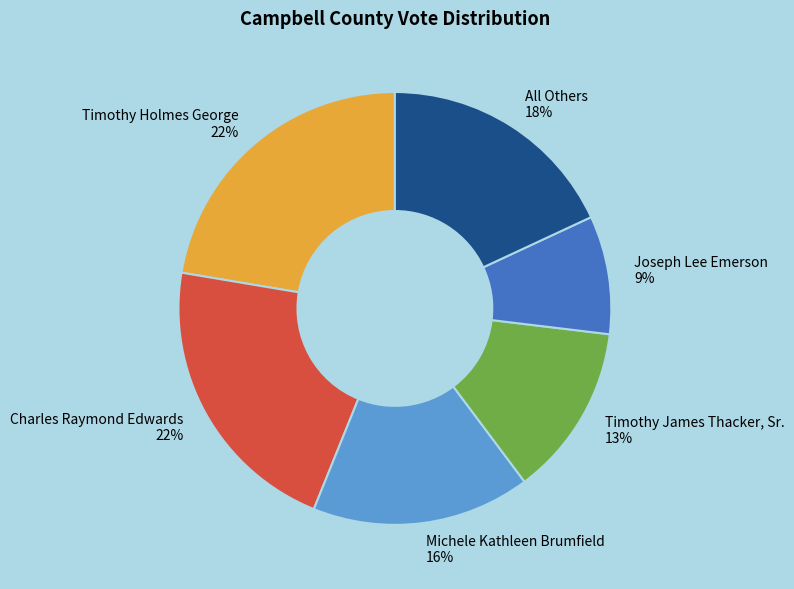

What percentage is the Timothy James Thacker, Sr. slice, to the nearest percent?

13%